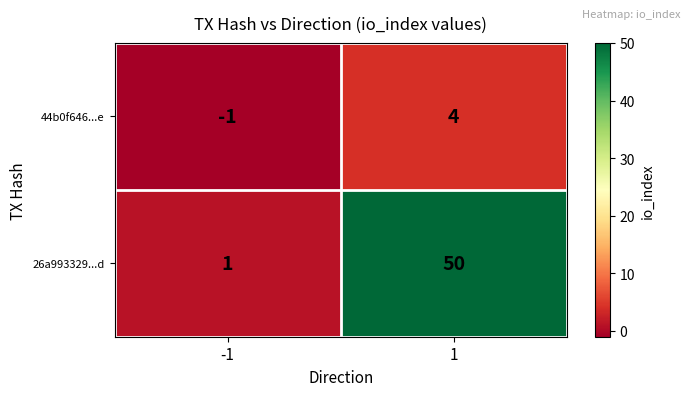

Between -1 and 1, which series saw the biggest shift?

26a993329...d